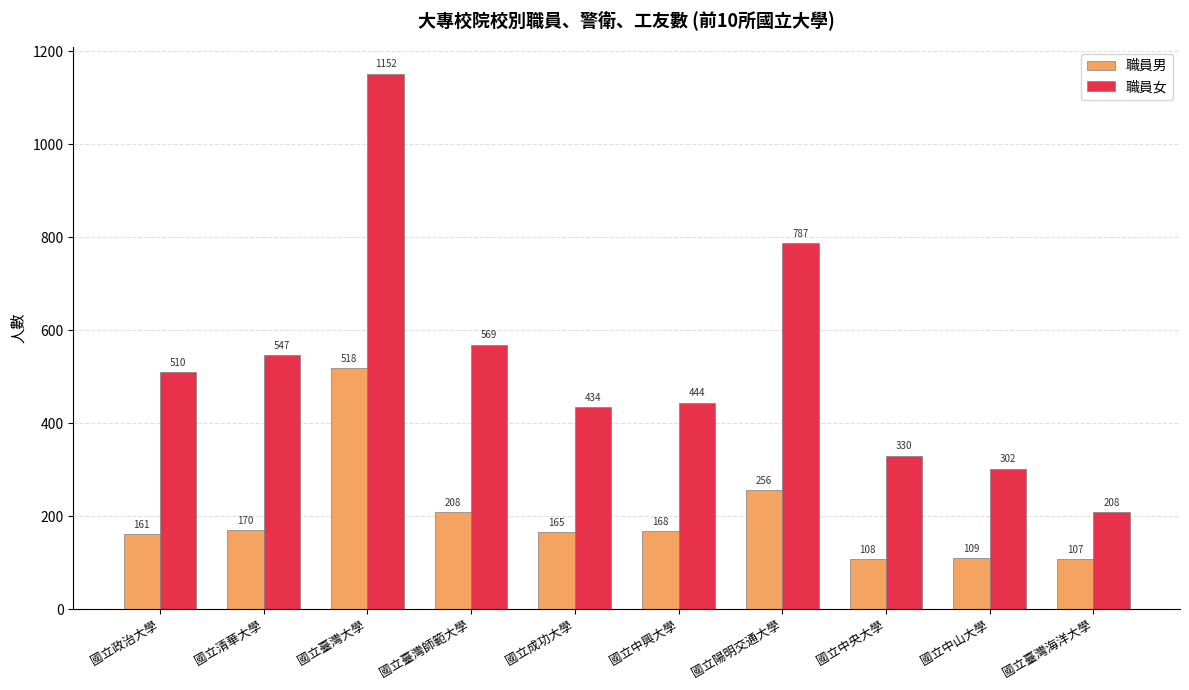

What is the greatest value displayed?

1152